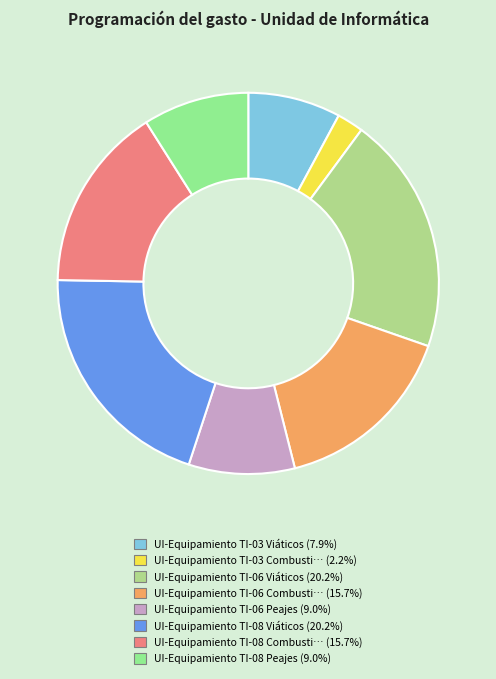

How many slices are in this pie chart?

8